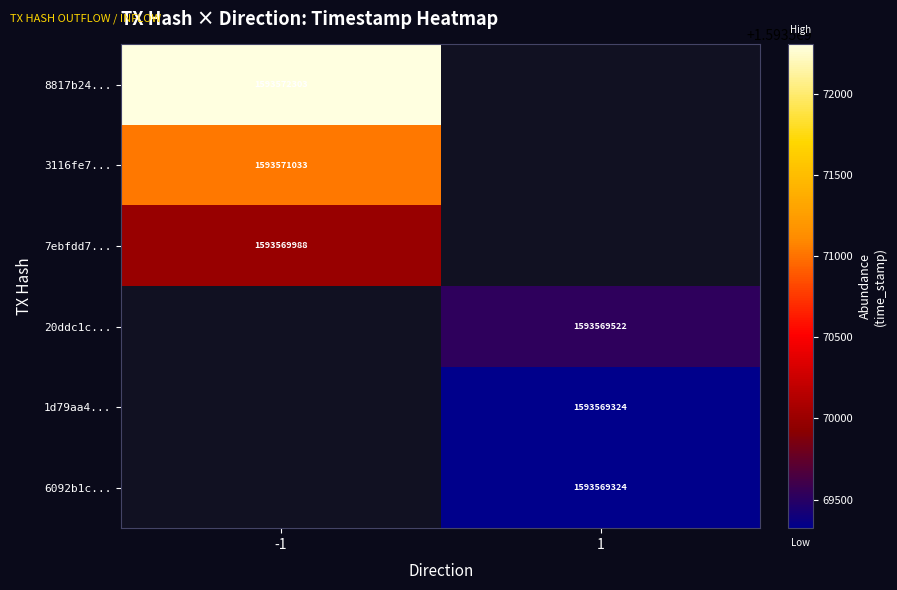

The value of 7ebfdd7... at -1 is 1593569988. True or false?

True